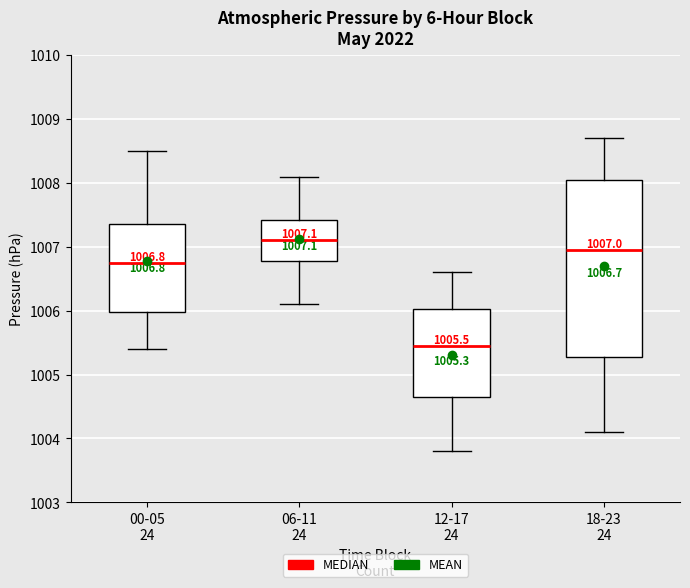

Which box's median line is the highest?

06-11 24